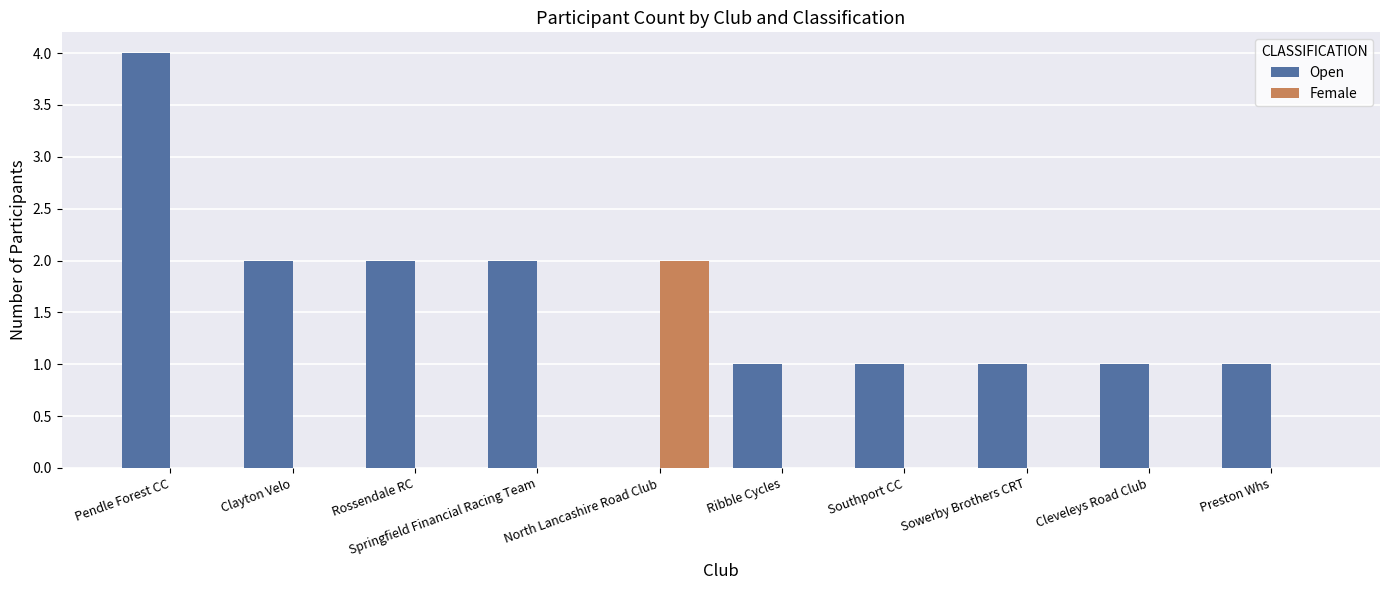

What is the maximum value for Female?

2